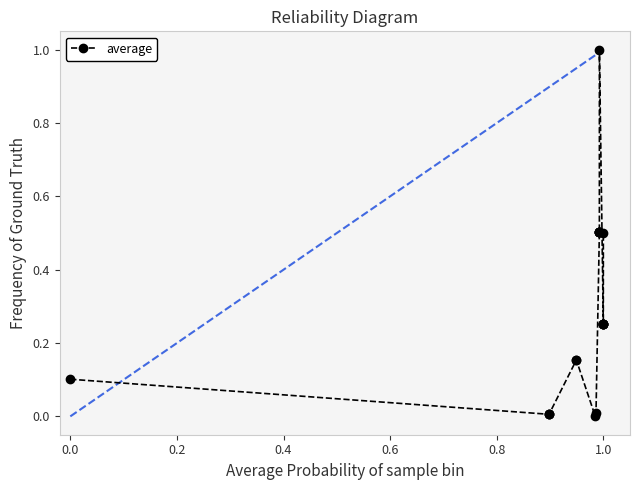

What is the sum of all values?

5.7